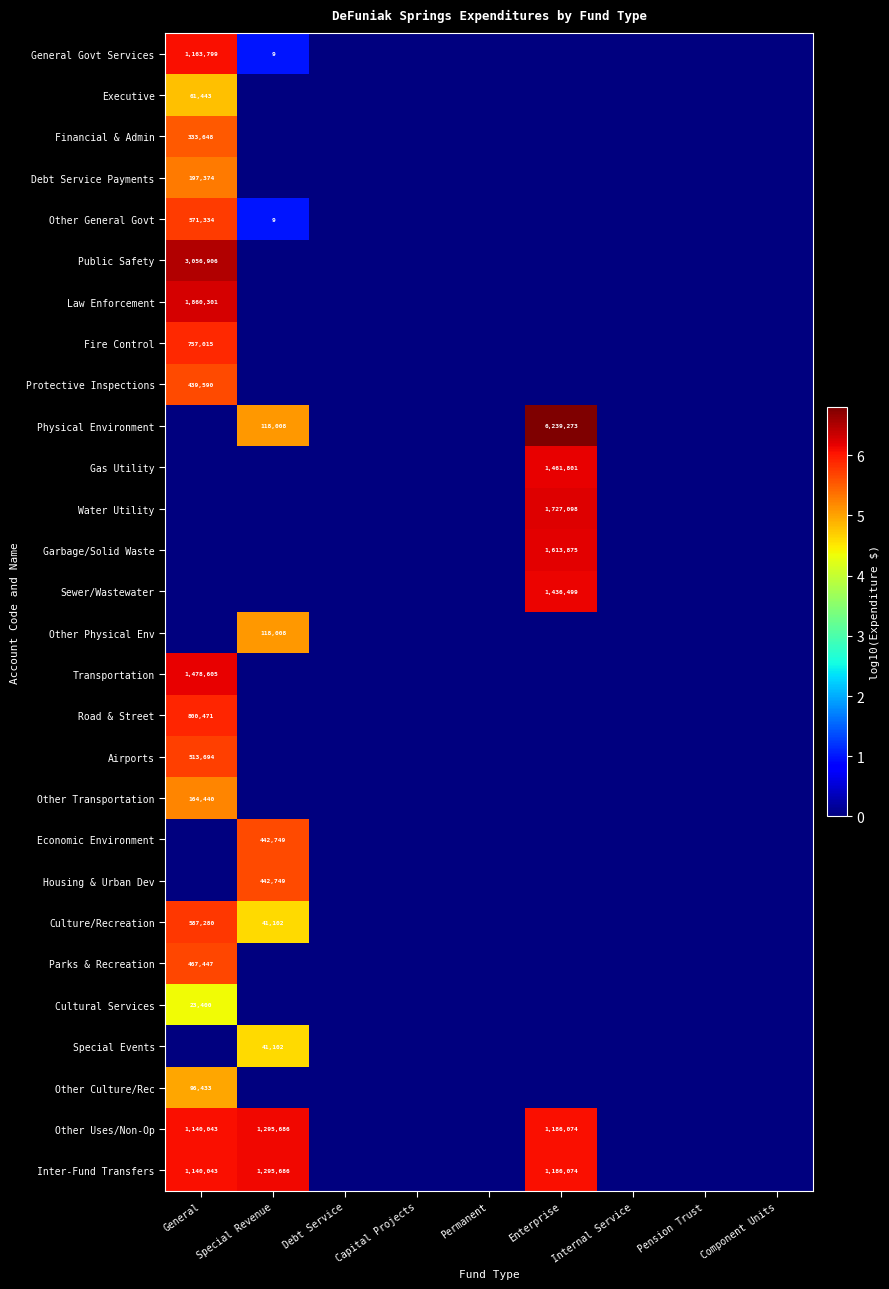

The Law Enforcement series shows 1860301 at General. True or false?

True